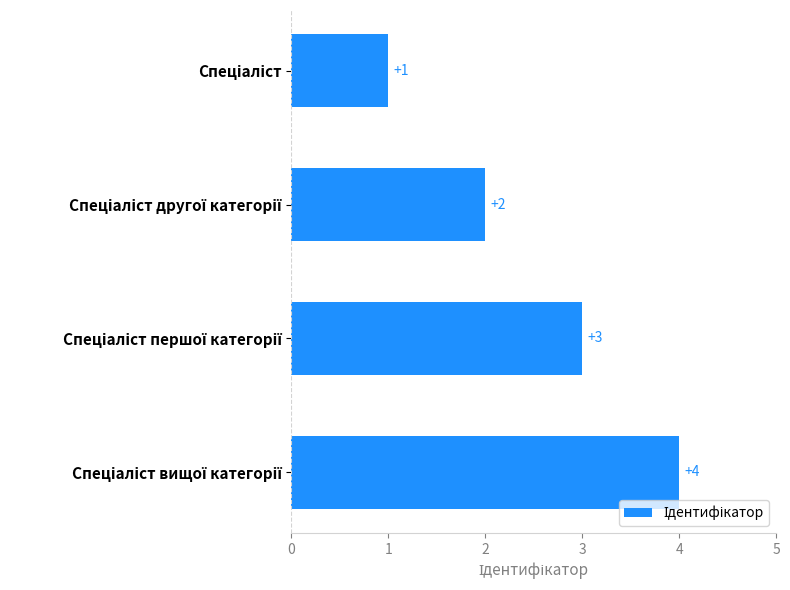

What is the maximum value shown in the chart?

4